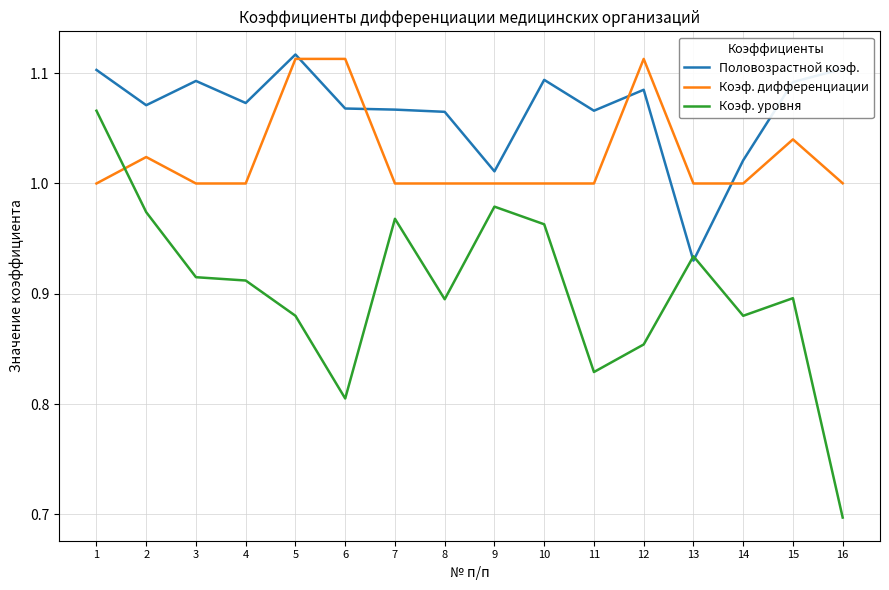

Which category has the lowest value across all series?

16